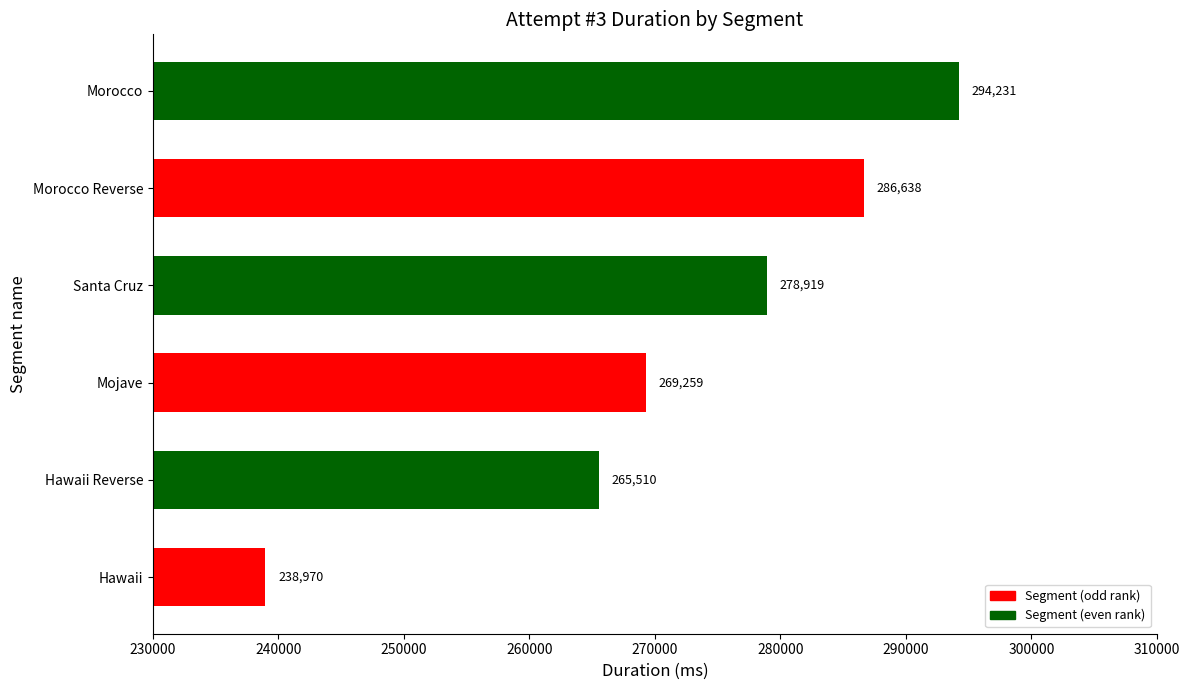

Which has a higher value, Morocco or Hawaii Reverse?

Morocco